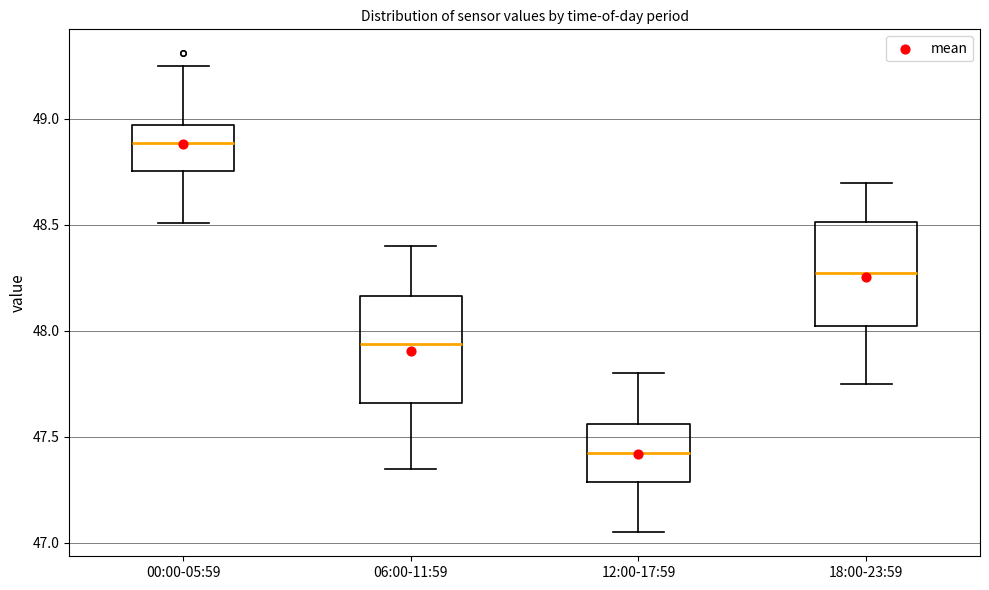

Where is the upper edge of the box for 18:00-23:59 on the y-axis? The values are not printed on the chart, so give them approximately, as read against the axis.

48.50